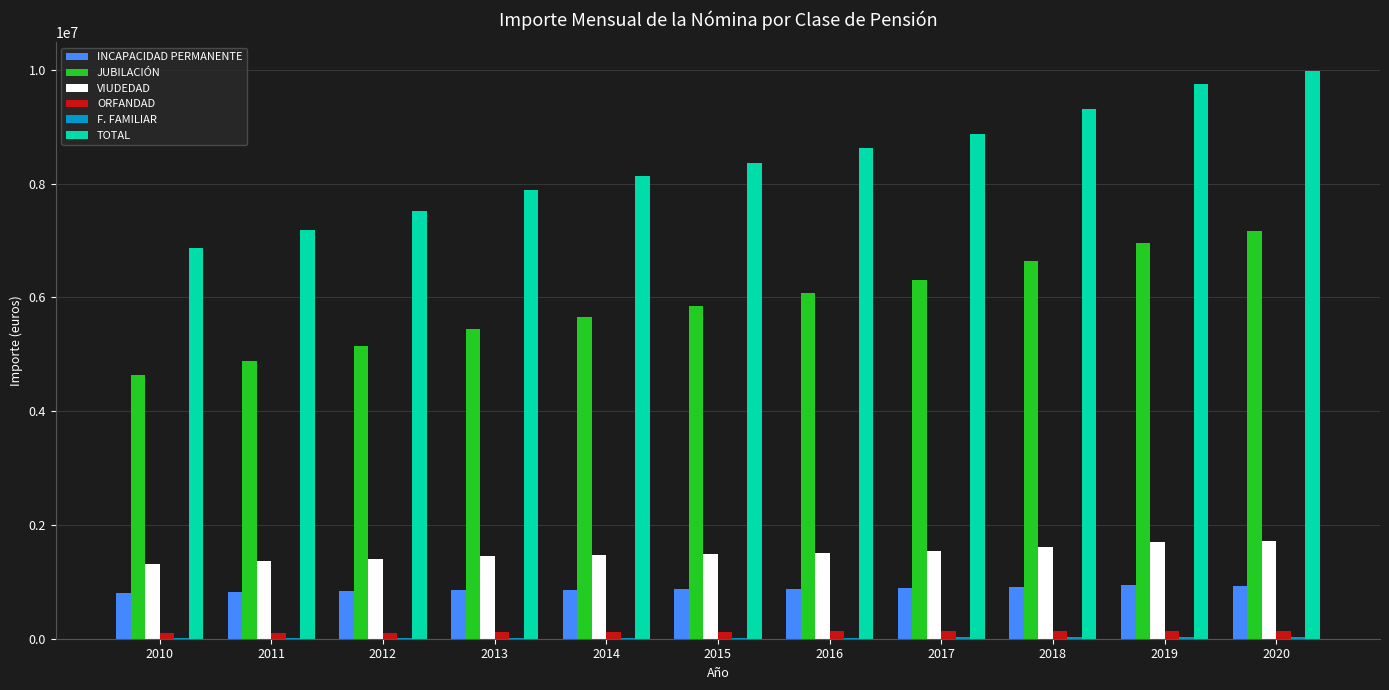

What is the difference between the JUBILACIÓN values at 2014 and 2016?

424505.5